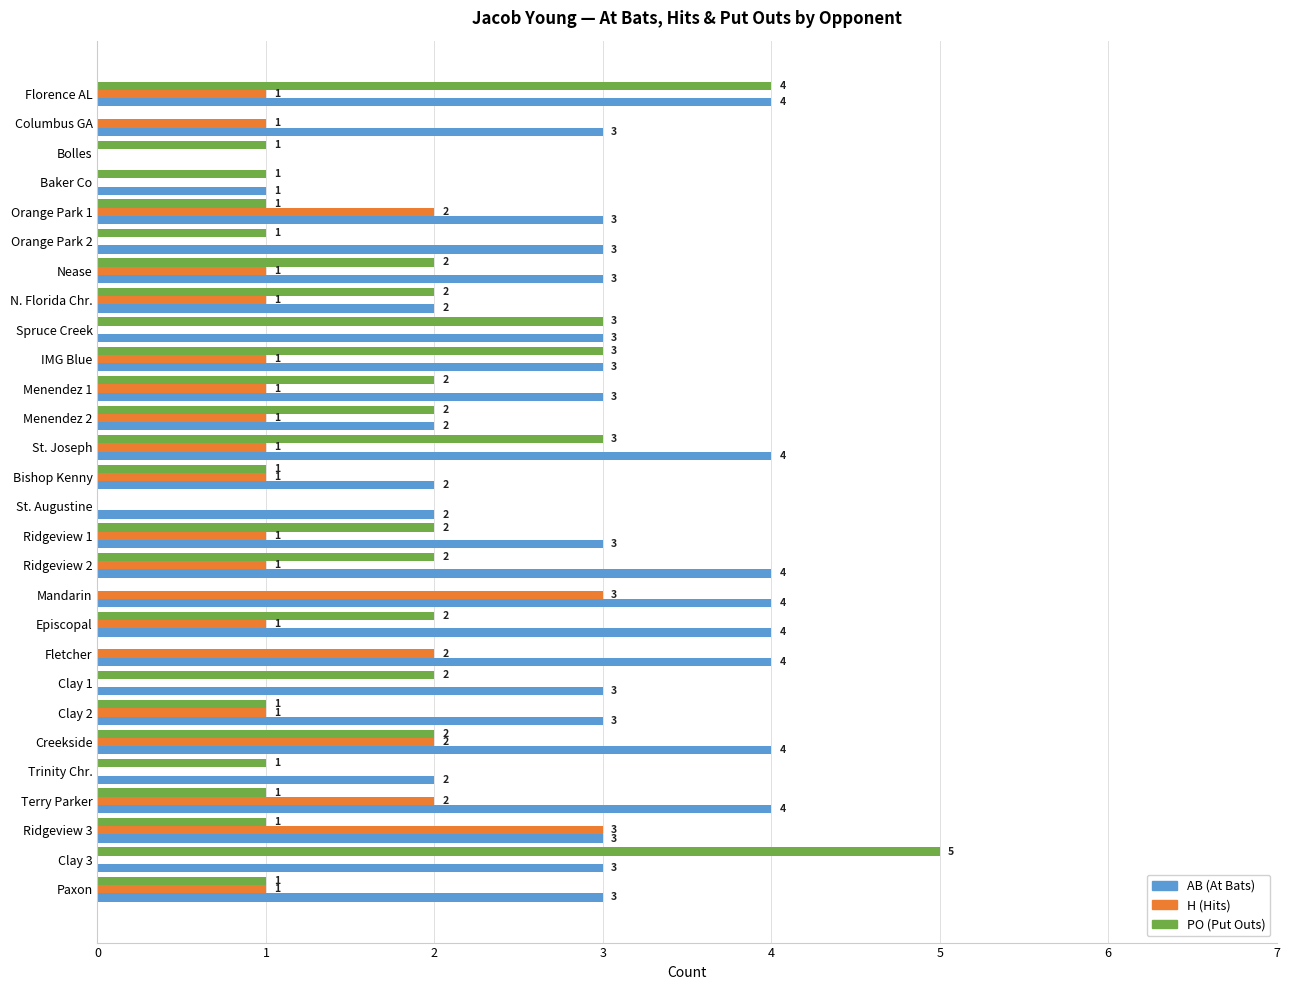

Which label corresponds to the largest value in the chart?

Clay 3